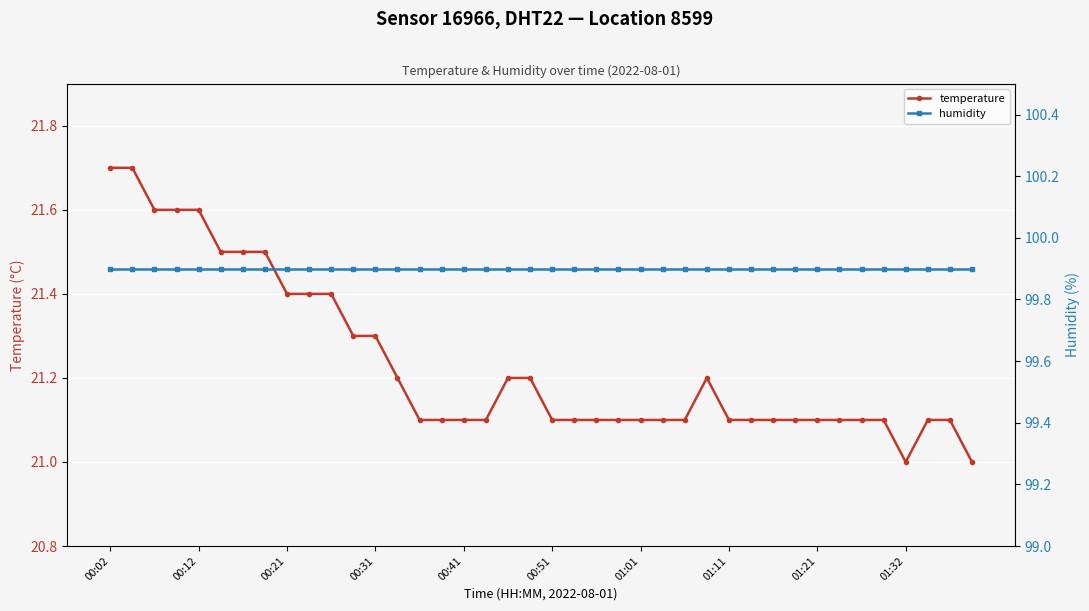

At which category is the sum across all series the highest?

00:02